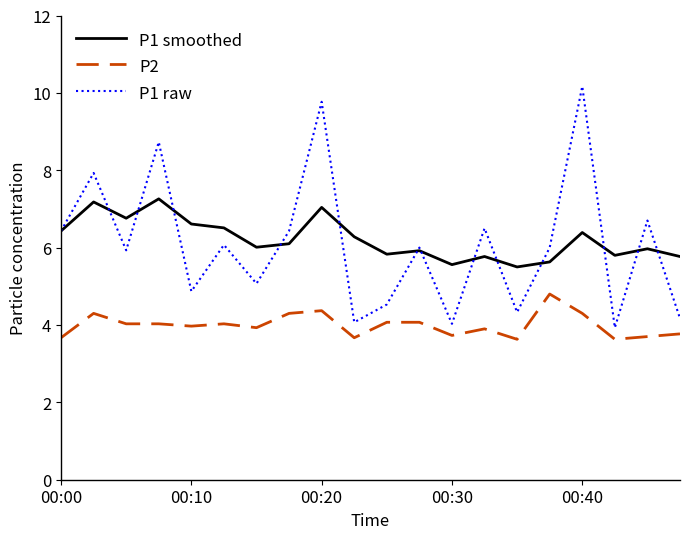

What is the average value of the P2 series?

4.0